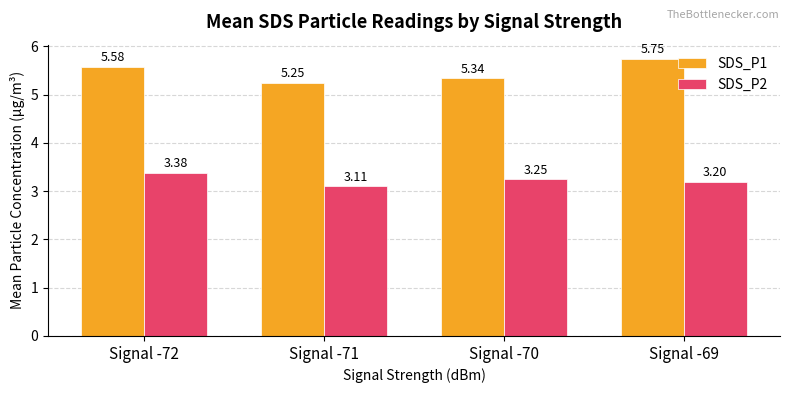

What is the difference between the SDS_P1 values at Signal -71 and Signal -72?

0.3